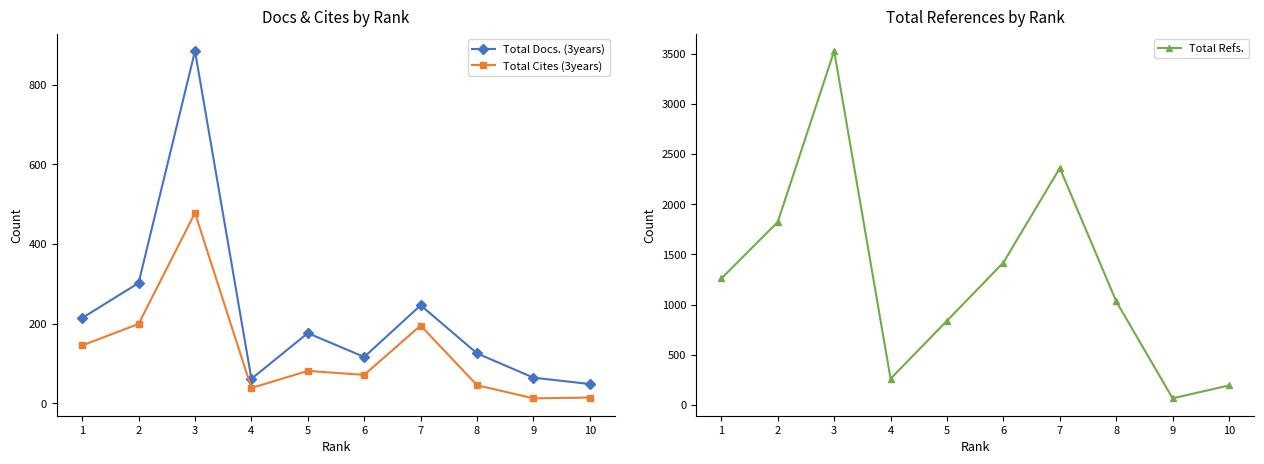

Reading left to right, what are all the values shown in this chart?

Total Docs. (3years): 1=214	2=302	3=885	4=61	5=176	6=116	7=246	8=125	9=64	10=48
Total Cites (3years): 1=145	2=199	3=478	4=38	5=81	6=71	7=195	8=45	9=12	10=14
Total Refs.: 1=1260	2=1823	3=3526	4=261	5=839	6=1419	7=2360	8=1032	9=66	10=195